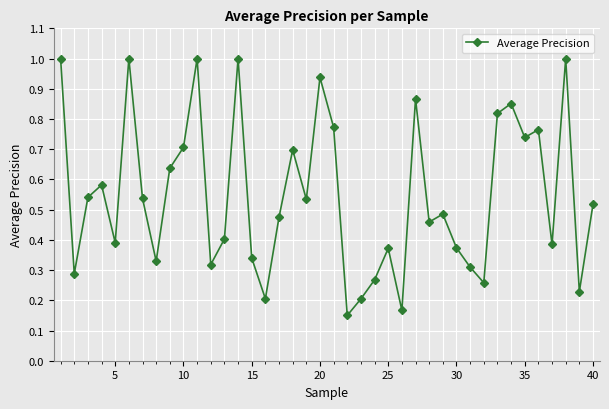

True or false: the data has more than 1 interior local peaks.

True